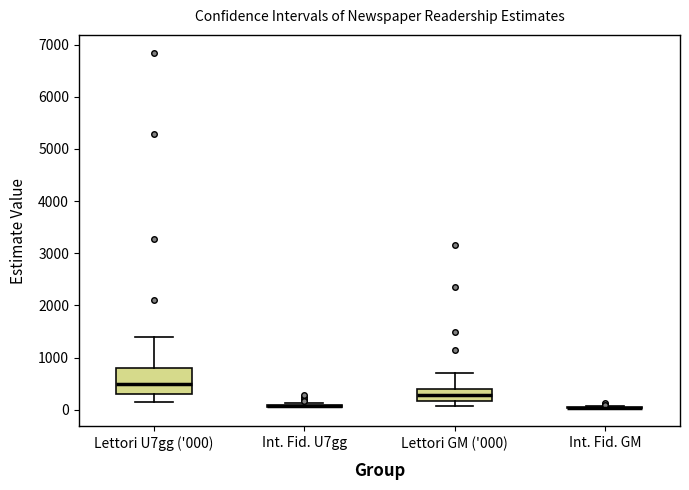

Reading left to right, read every box against the y-axis: the position of its median line, the range the box covers, and the ends of its whiskers. The values are not printed on the chart, so give them approximately, as read against the axis.

Lettori U7gg ('000): median 500, box 300 to 800, whiskers 200 to 1400
Int. Fid. U7gg: box collapsed to a line at 100, whiskers 0 to 100
Lettori GM ('000): median 300, box 200 to 400, whiskers 100 to 700
Int. Fid. GM: box collapsed to a line at 0, whiskers 0 to 100